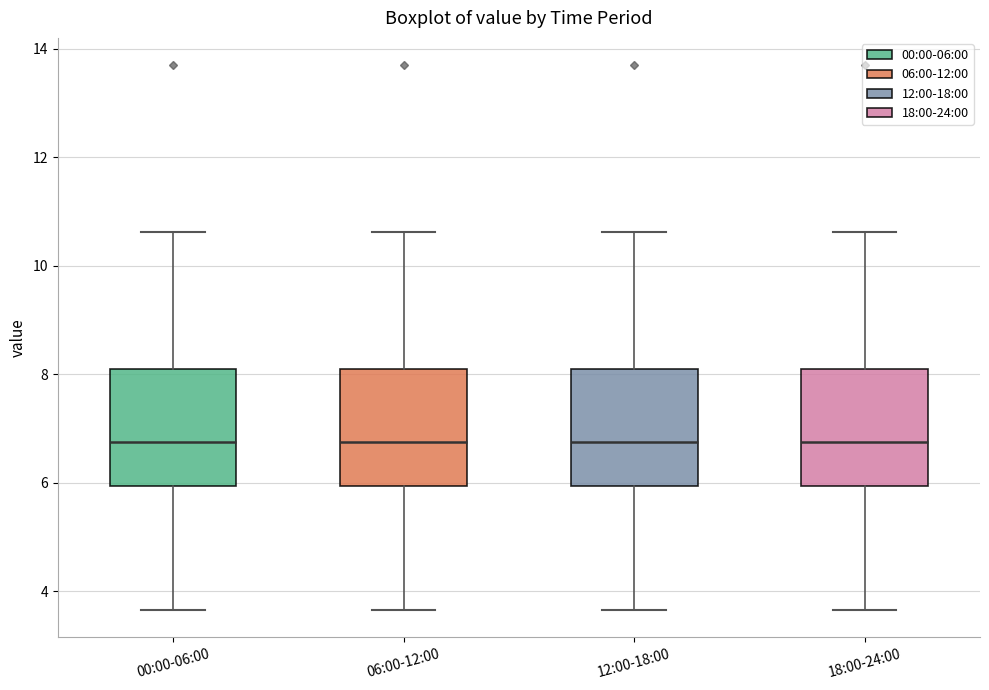

Where does the median line of the box for 00:00-06:00 sit on the y-axis? The values are not printed on the chart, so give them approximately, as read against the axis.

6.8